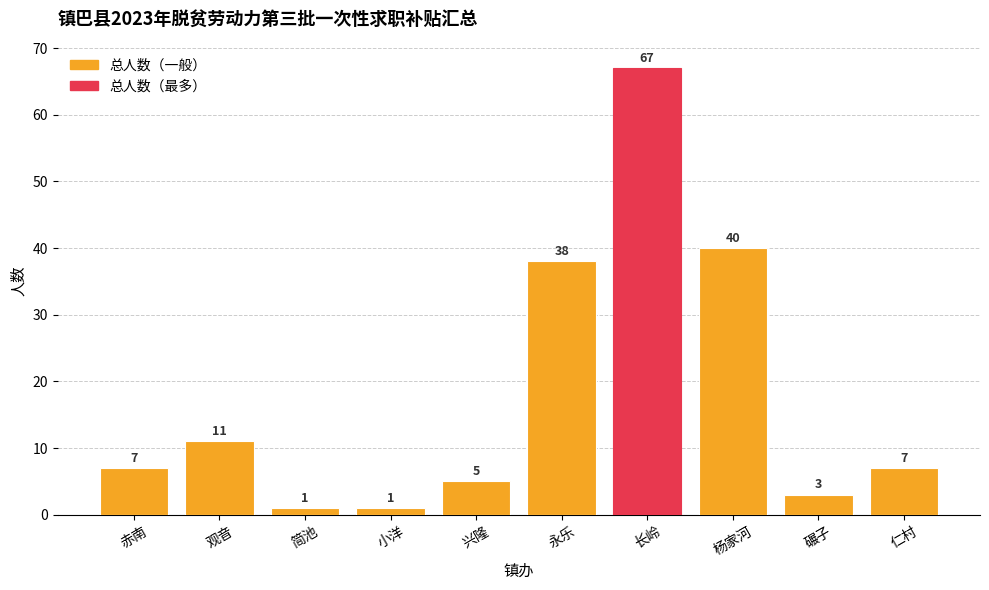

What is the label of the 8th bar from the right?

简池